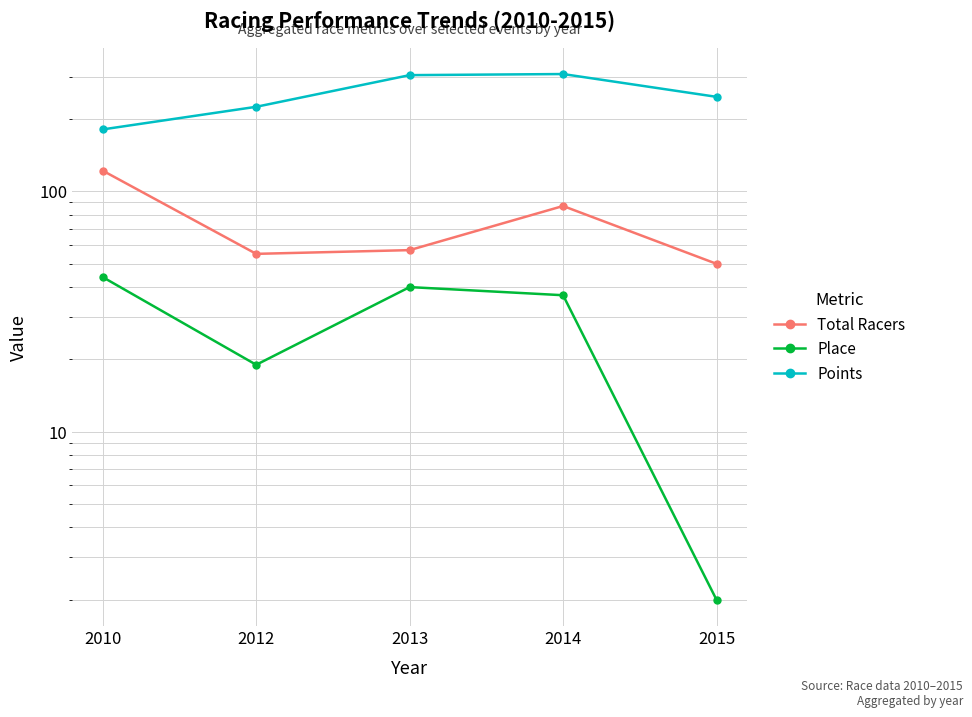

At which category is the sum across all series the highest?

2014